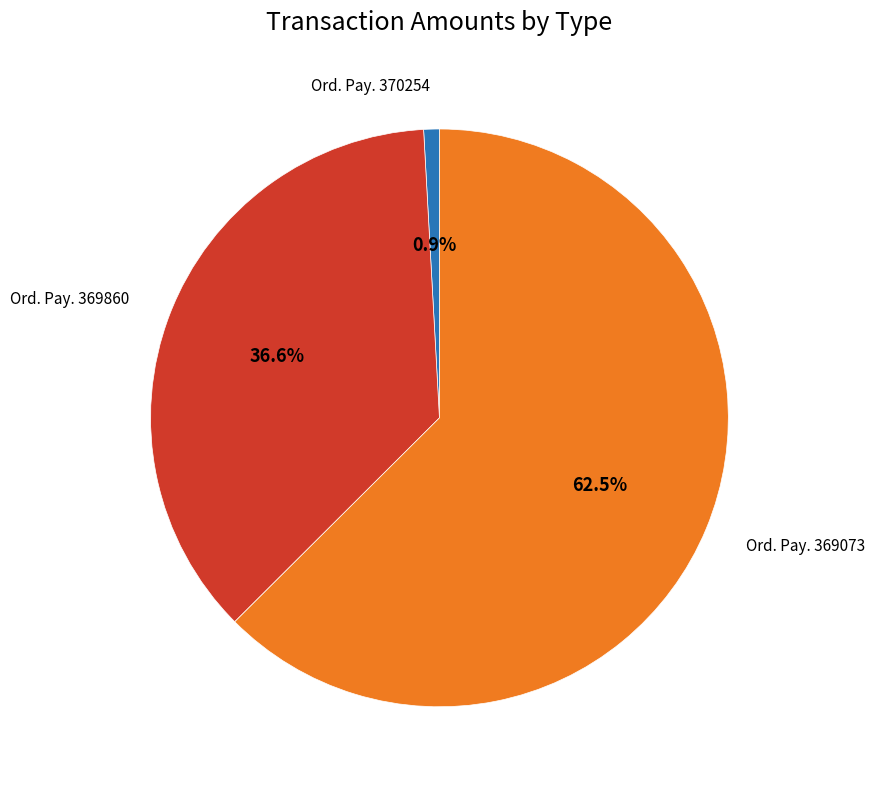

Is there a majority slice in this chart?

Yes